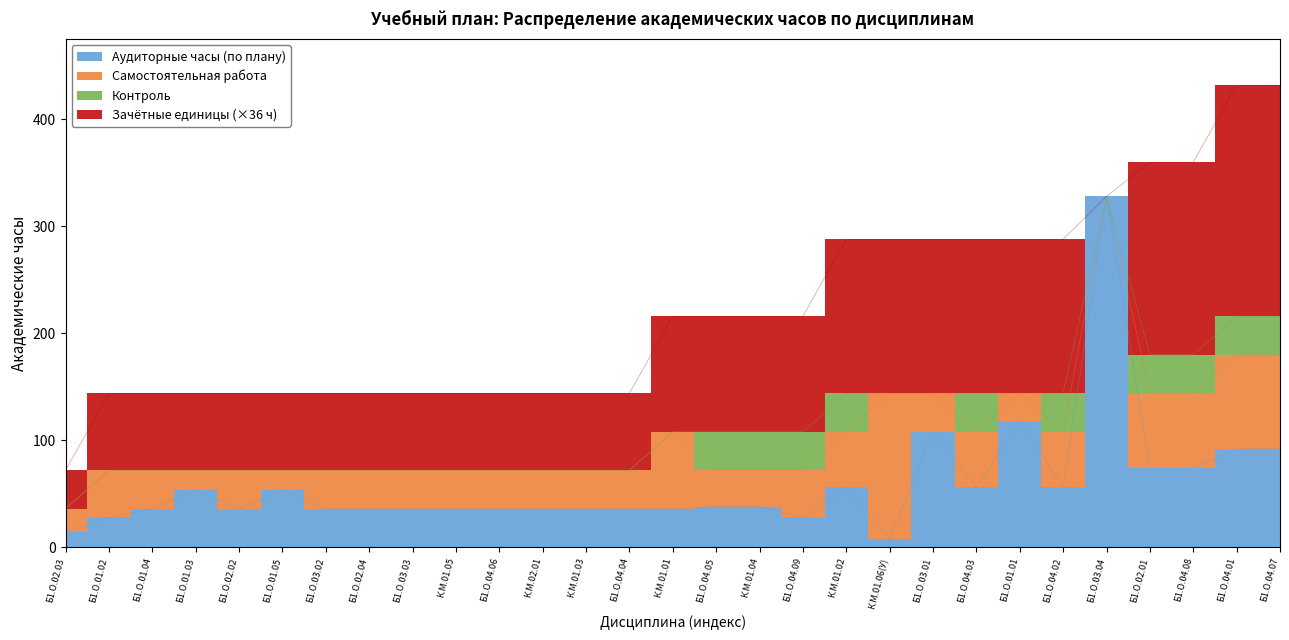

How many lines are shown in the chart?

4